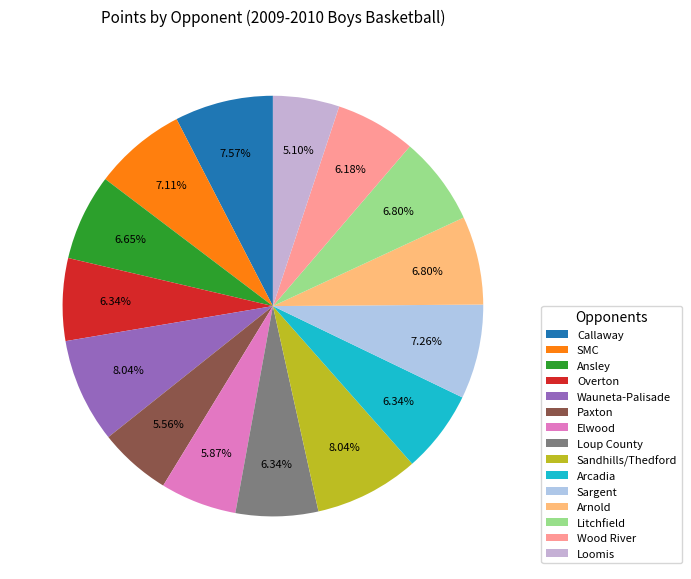

Between Wood River and Arcadia, which is larger?

Arcadia